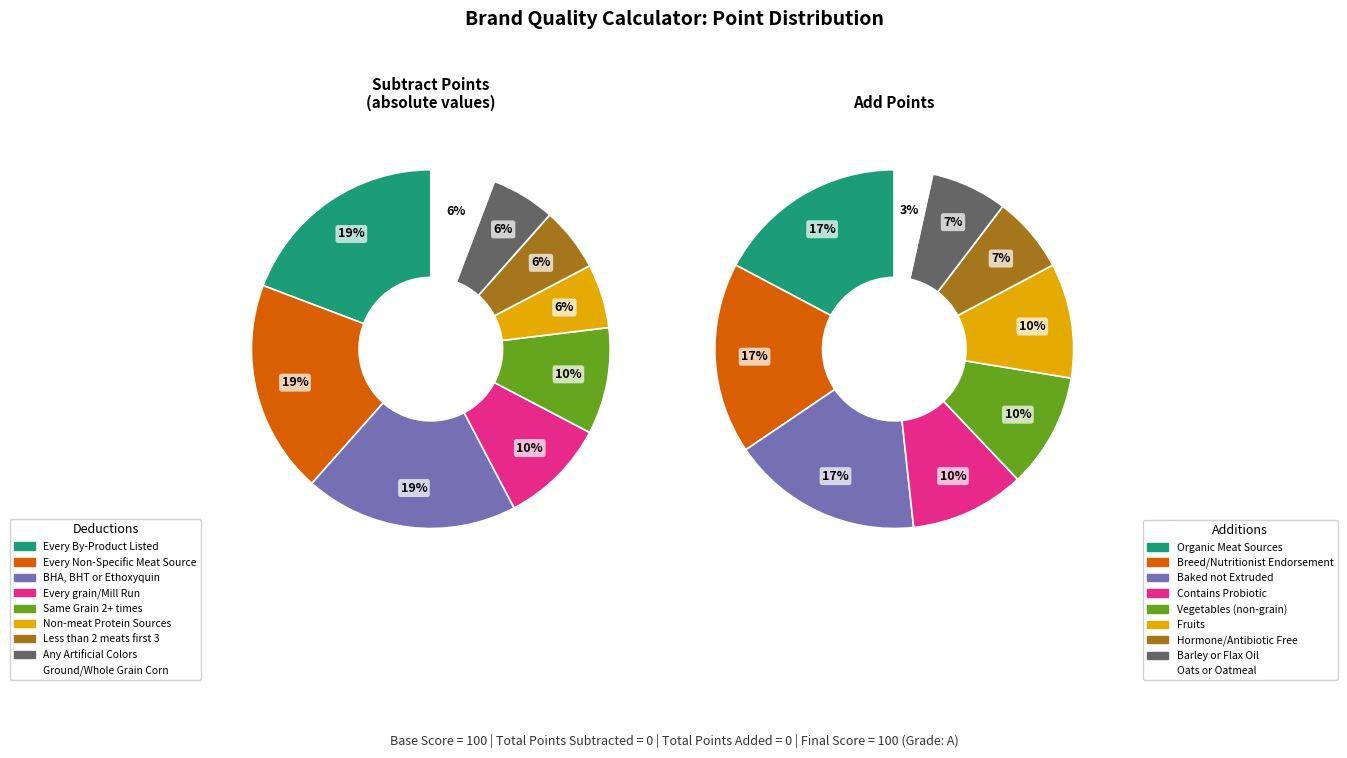

To the nearest percent, what is the difference between the largest and smallest slice percentages?

13%